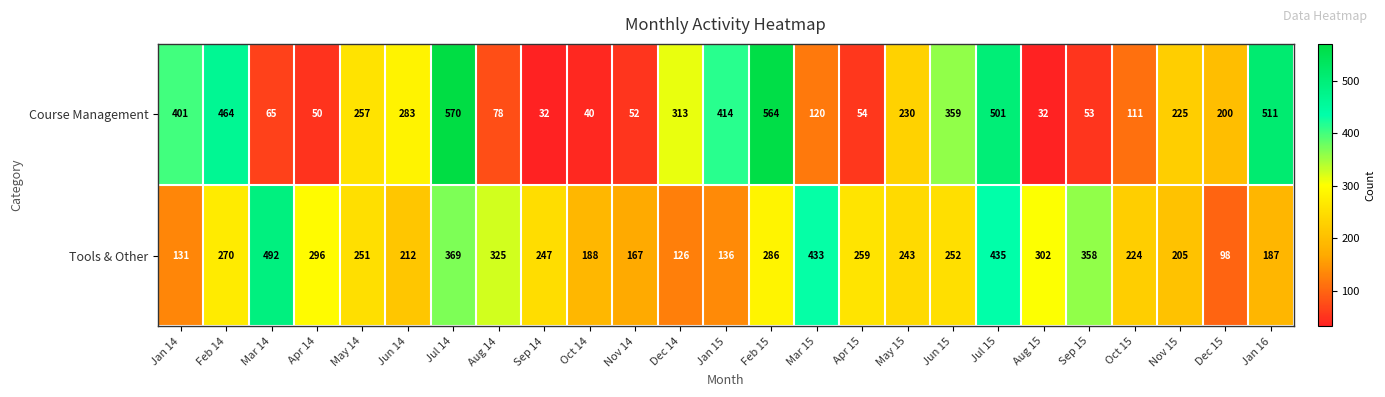

What is the maximum value shown in the chart?

570